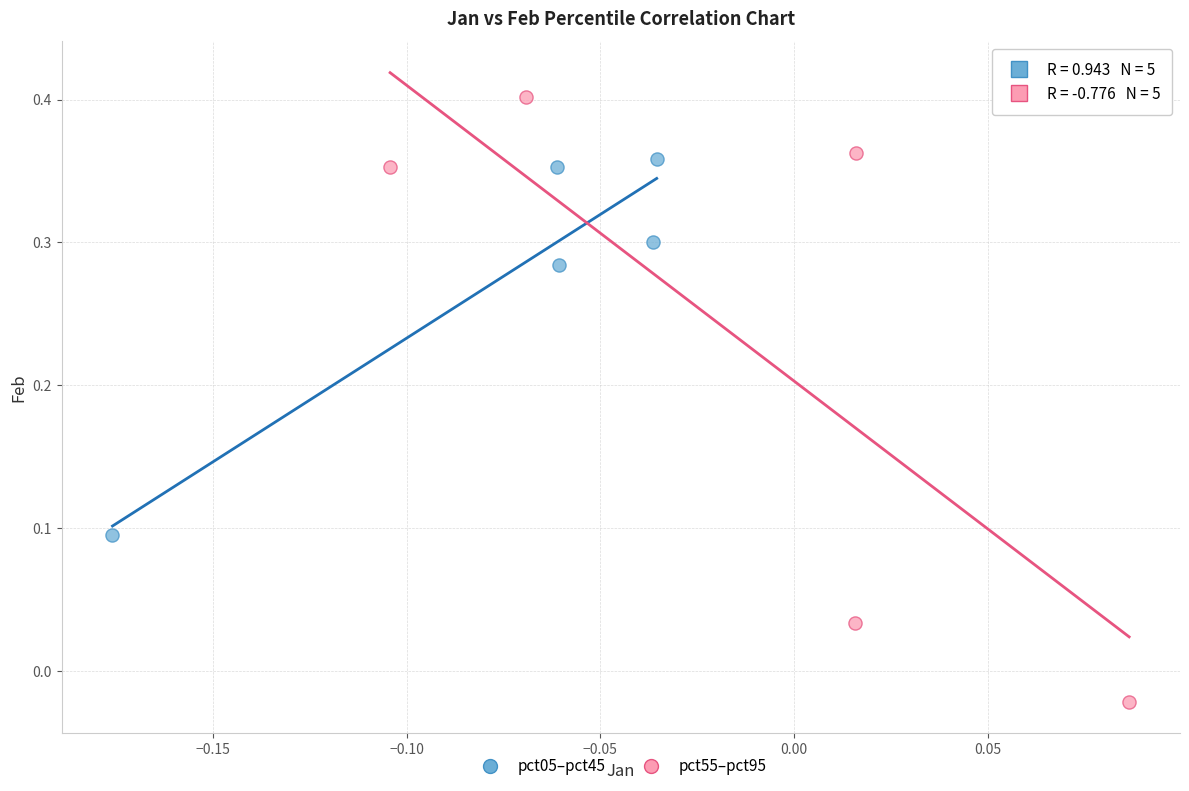

Which series contains the highest Y value?

pct55–pct95